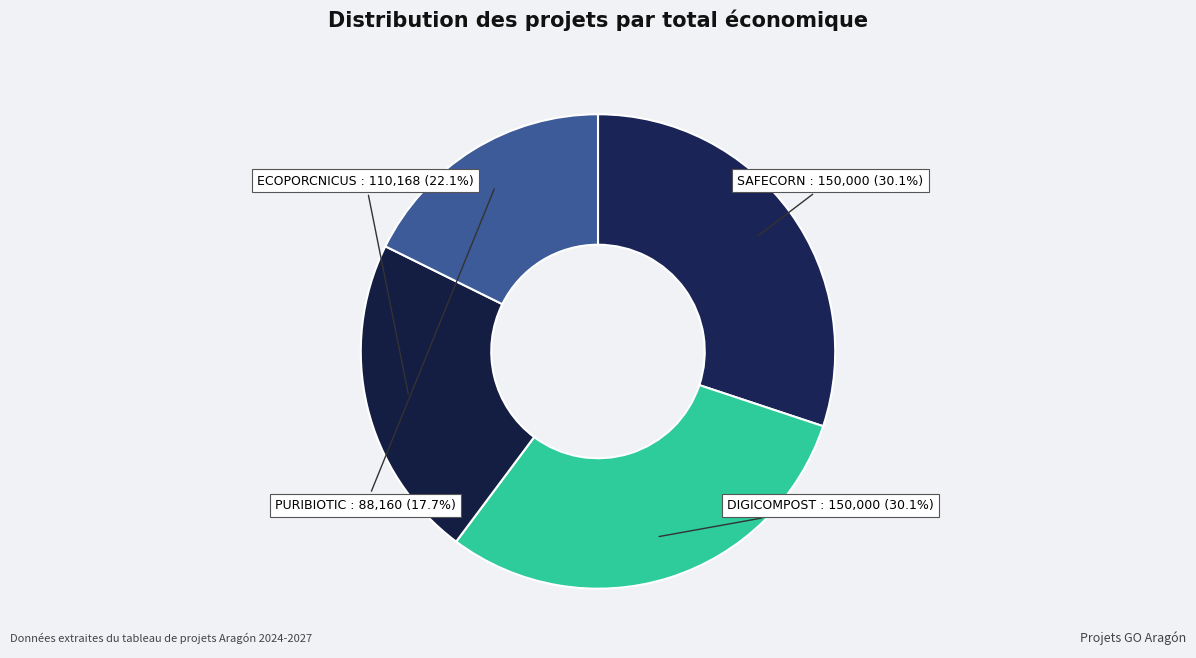

The ECOPORCNICUS slice represents 30% of the pie. True or false?

False